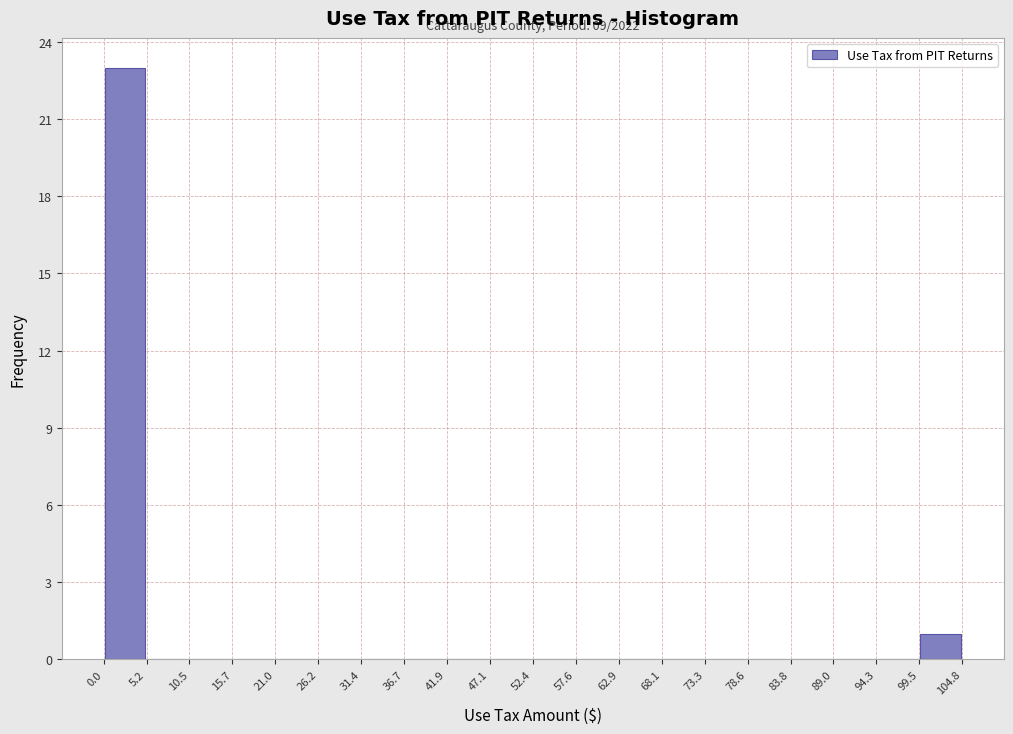

Which range on the x-axis has the tallest bar?

0.0 to 5.2